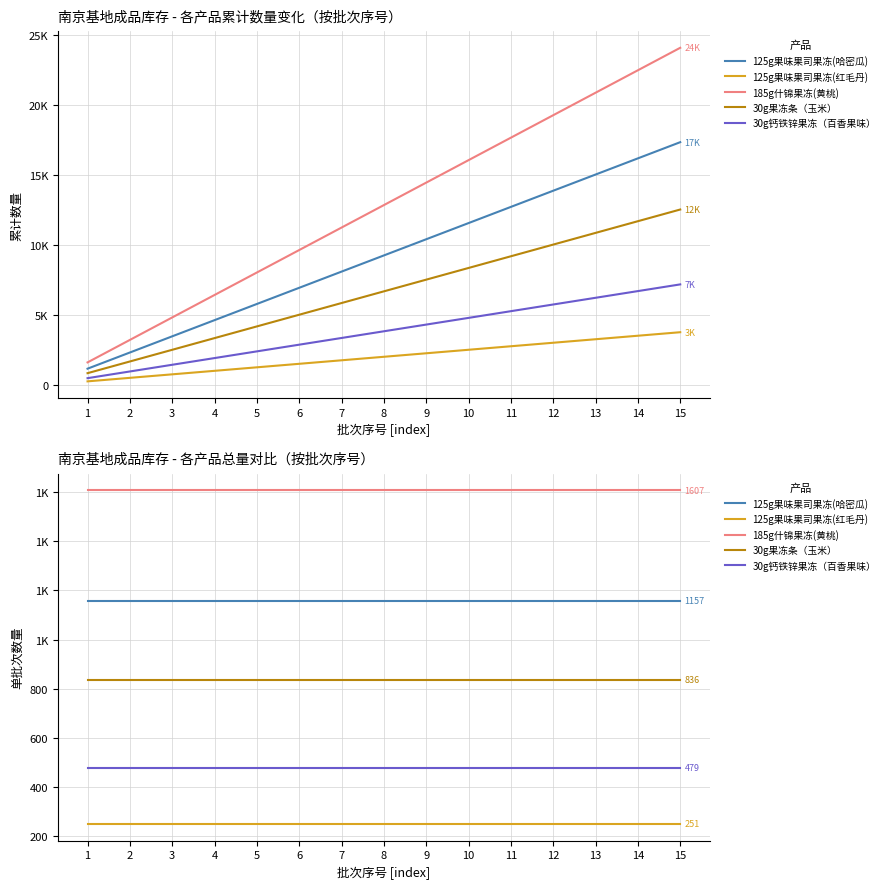

True or false: 185g什锦果冻(黄桃) and 30g果冻条（玉米） intersect in this chart.

False